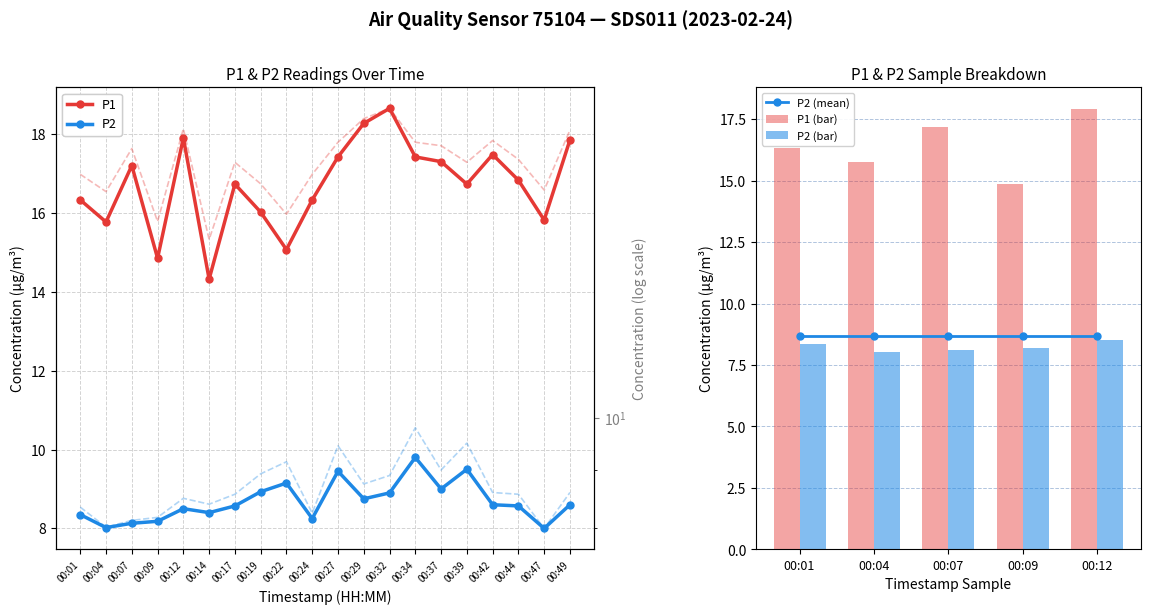

What is the total value across all series at 00:34?

27.2